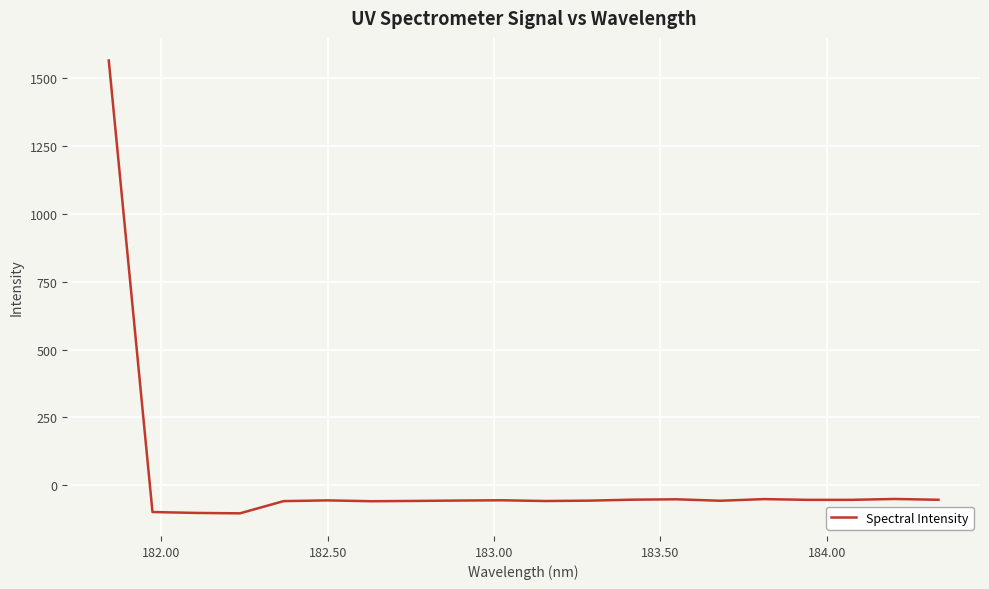

How many values are below zero?

19